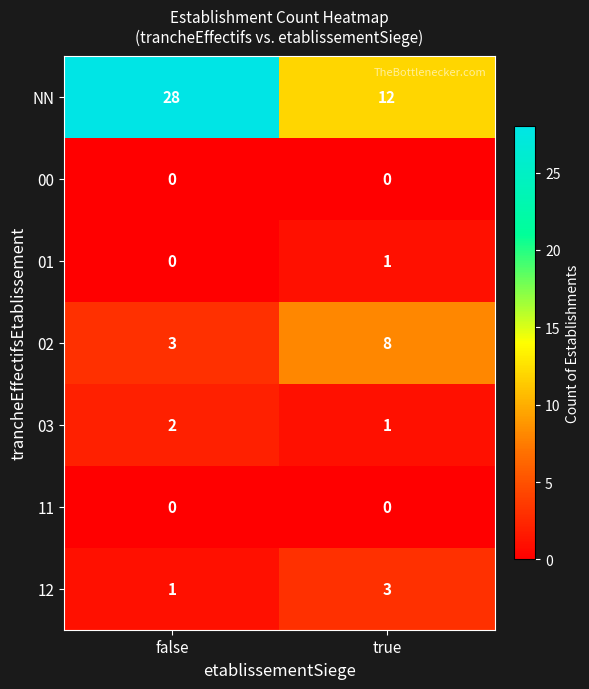

Which series has the largest range (max minus min)?

NN